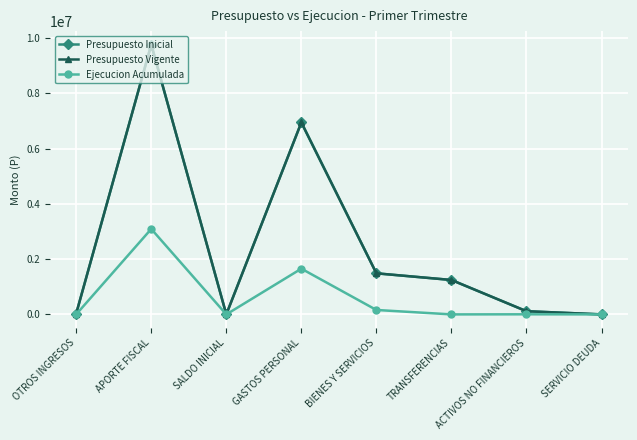

What is the average value of the Ejecucion Acumulada series?

615078